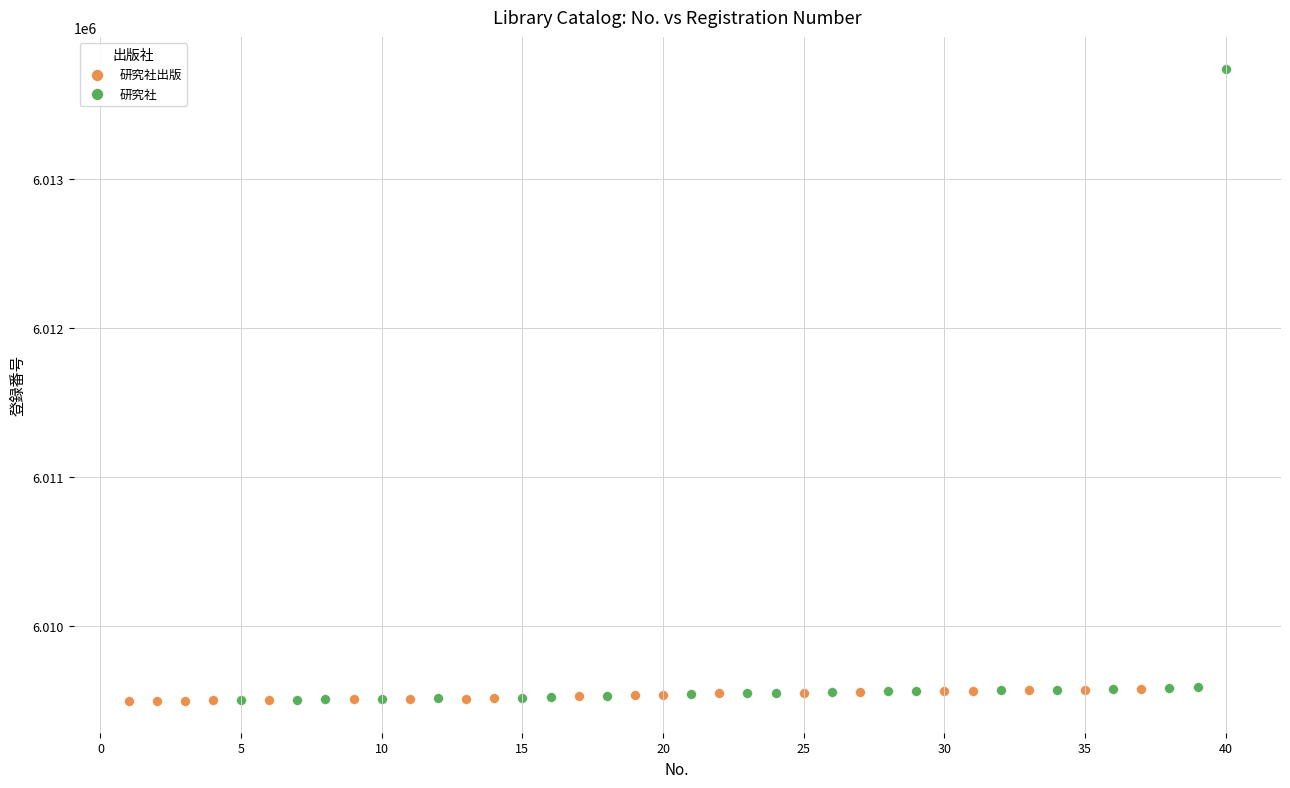

Which series reaches the maximum Y coordinate?

研究社